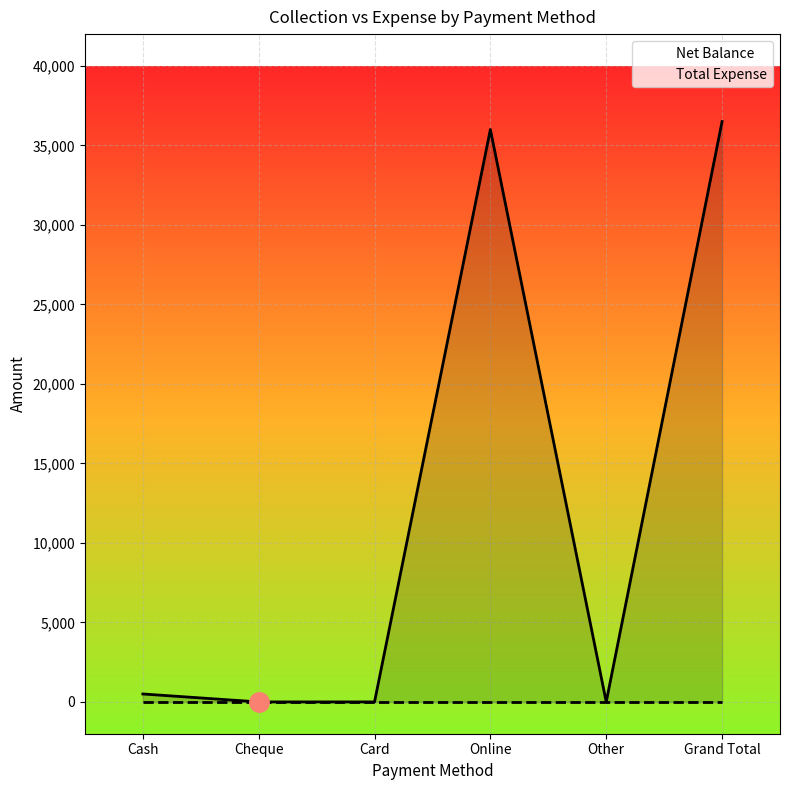

Which category has the highest value in the Total Expense series?

Cash